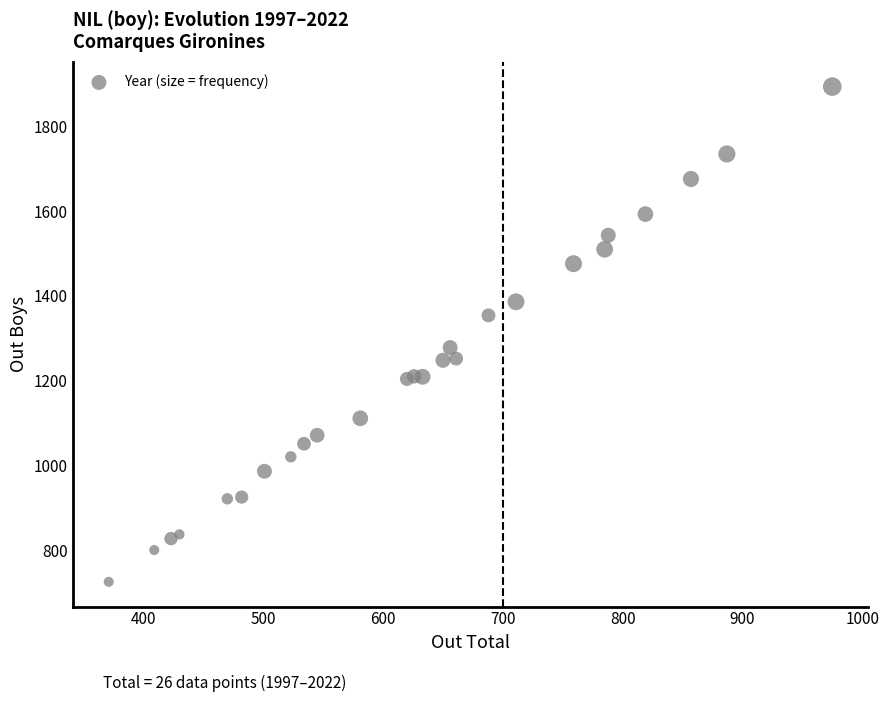

What Y value in the scatter plot is closest to 1309?

1278